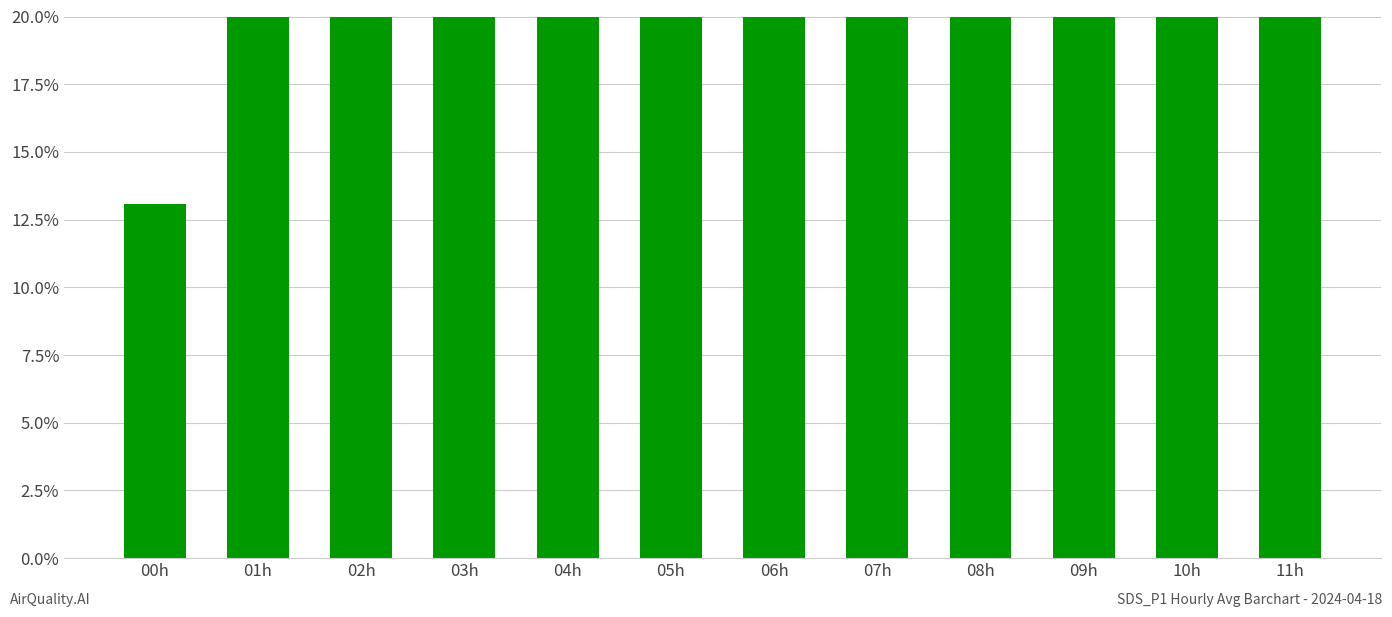

Which has a higher value, 02h or 03h?

03h